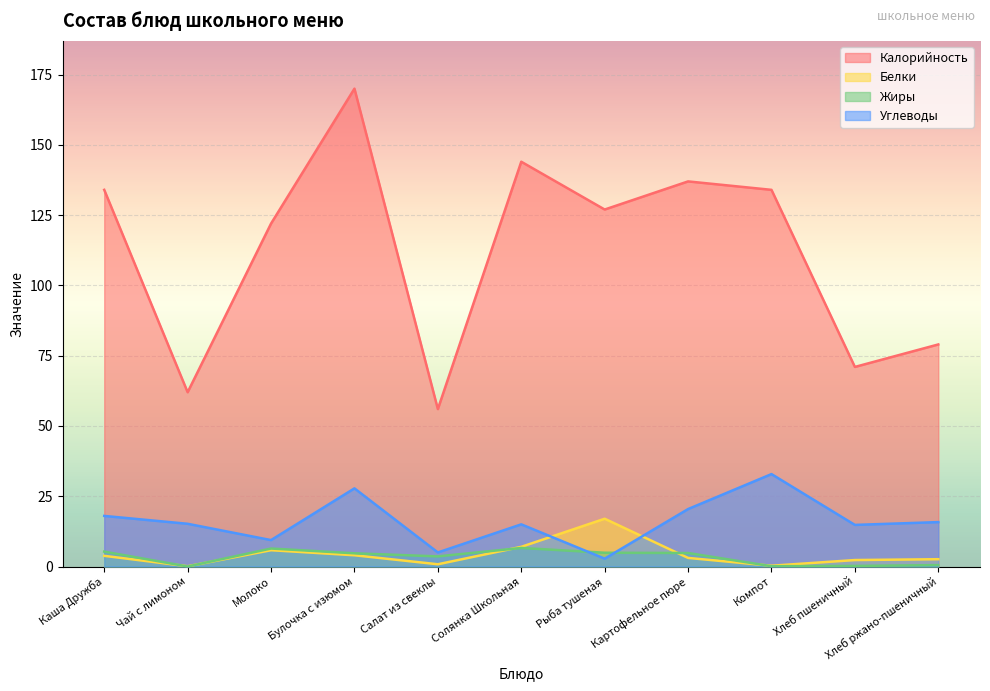

What are all the series names shown in the legend?

Калорийность, Белки, Жиры, Углеводы